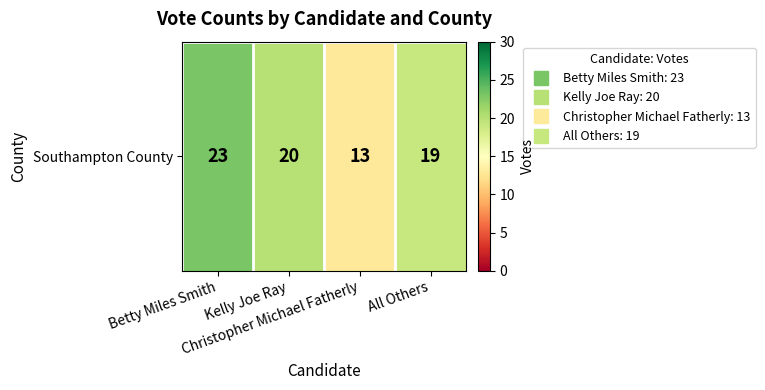

True or false: the data shows 13 at Christopher Michael Fatherly.

True